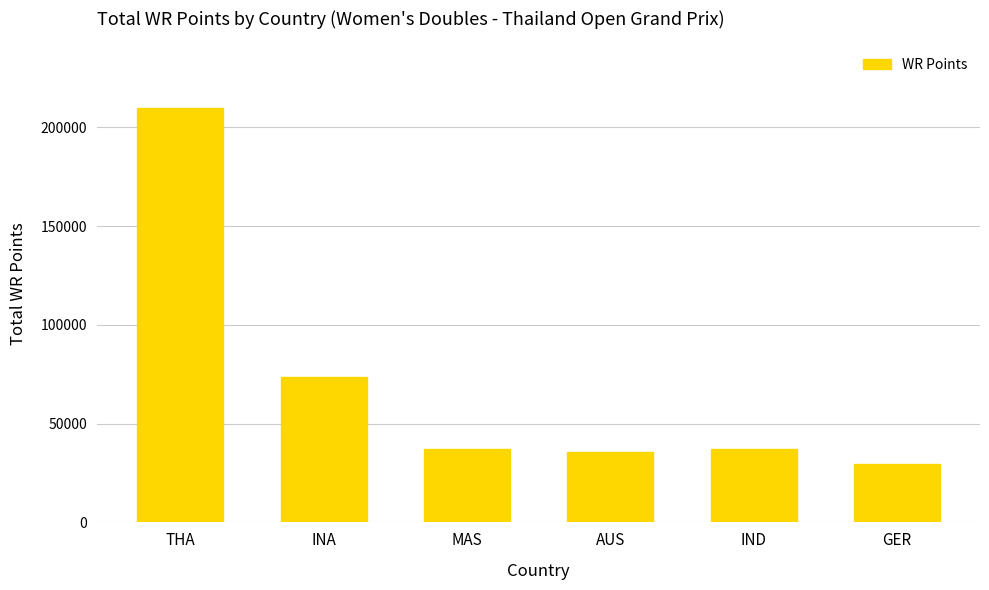

What value does the data have at IND, to the nearest 50?

37200